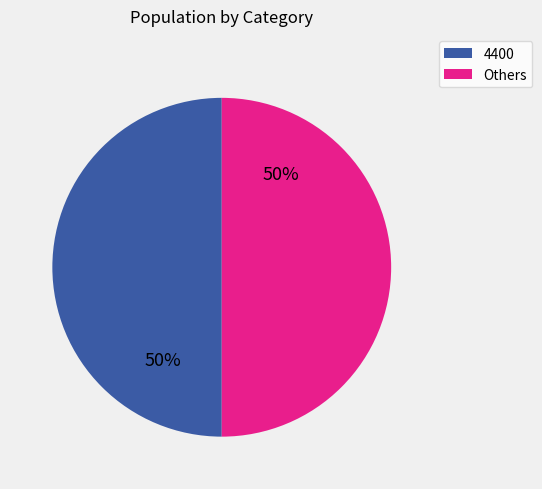

To the nearest percent, what is the average slice percentage?

50%